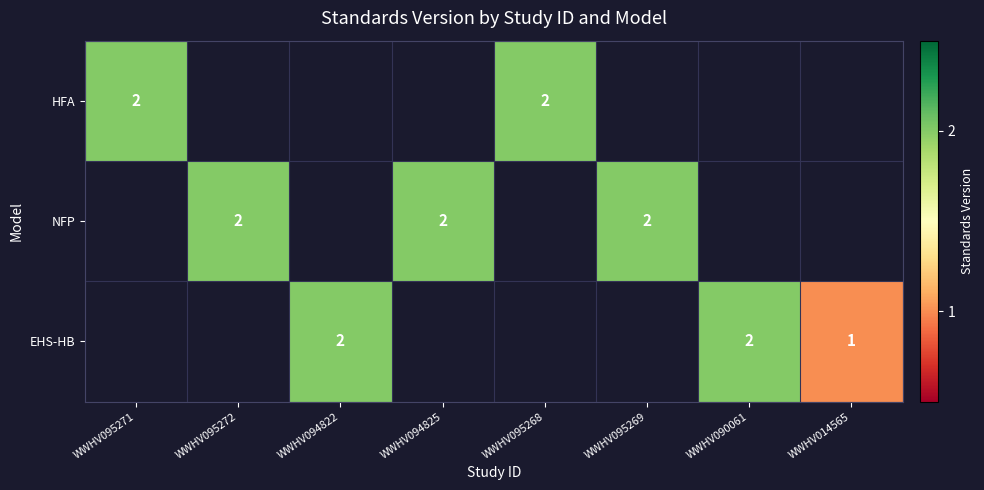

True or false: NFP has a value of 2 at WWHV095269.

True